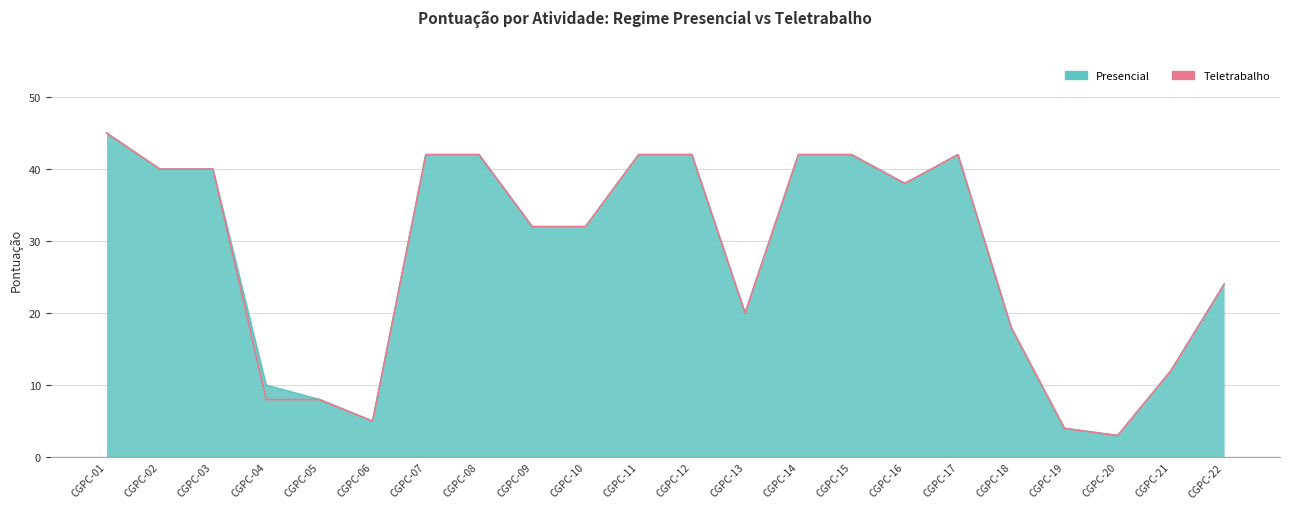

At CGPC-03, list the series in order from largest to smallest.

Presencial, Teletrabalho